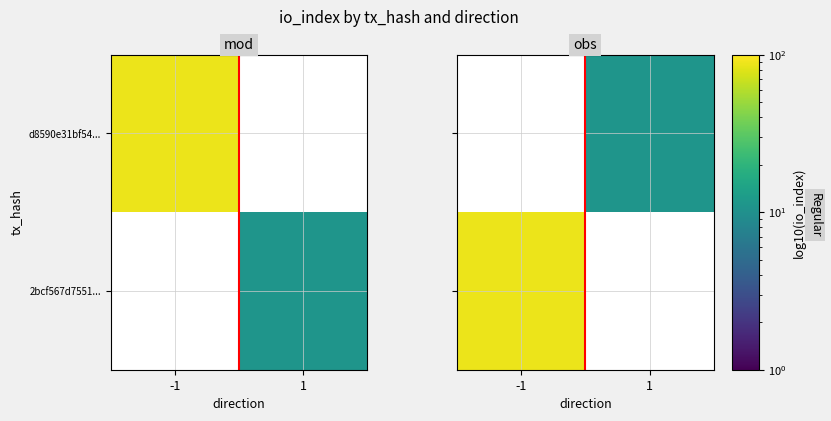

True or false: d8590e31bf54... has a value of -7 at -1.

False